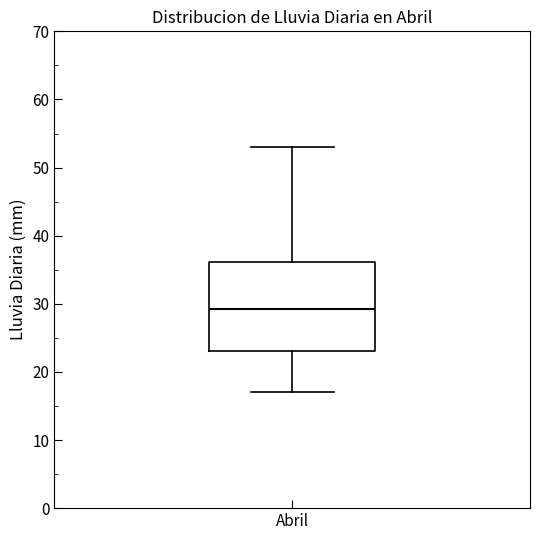

Read this box plot against the y-axis: the position of the median line, the range covered by the box, and the ends of both whiskers. The values are not printed on the chart, so give them approximately, as read against the axis.

median 29, box 23 to 36, whiskers 17 to 53